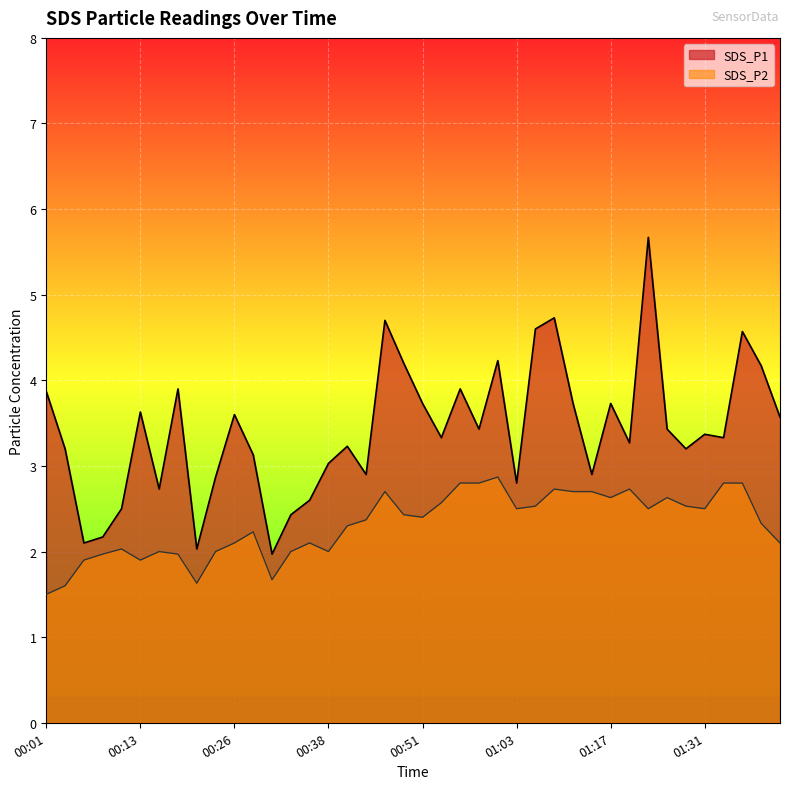

At which category is the sum across all series the highest?

01:22